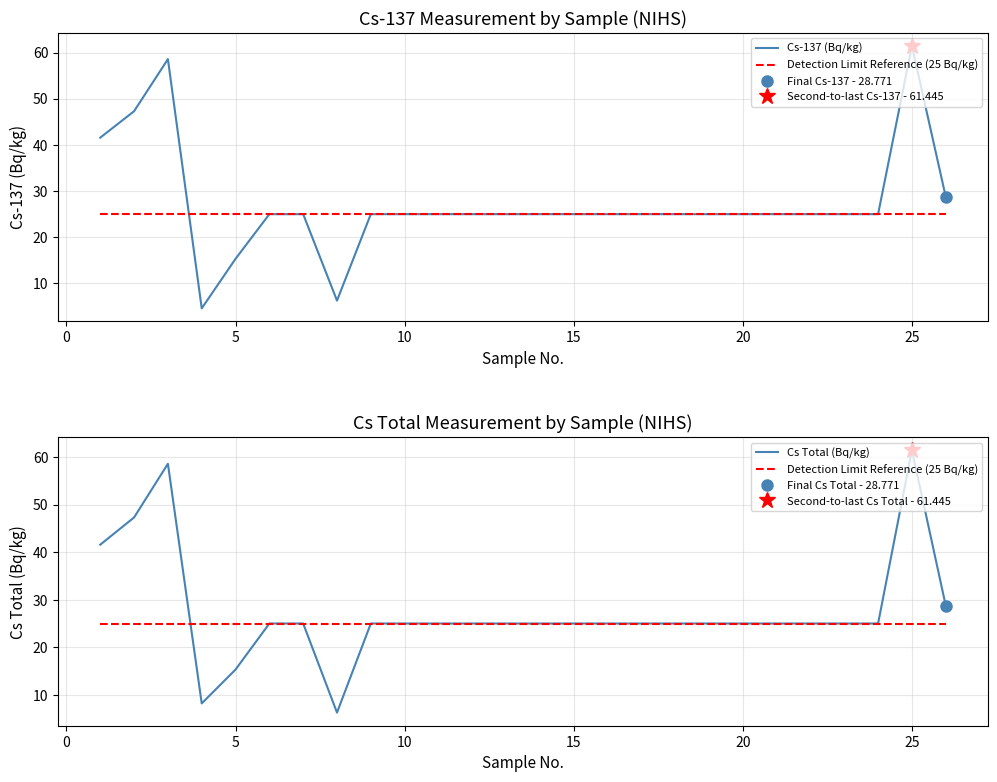

True or false: Cs-137 (Bq/kg) has more than 0 interior local peaks.

True